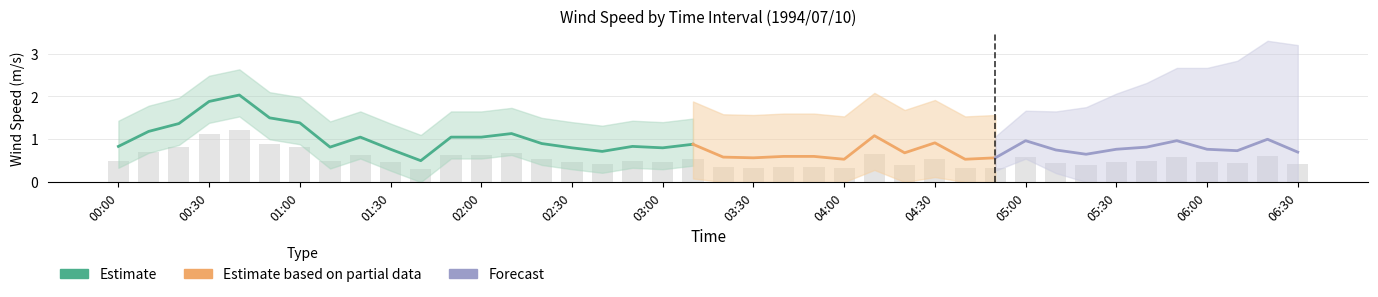

The 0.773 series shows 0.8 at 03:40. True or false?

False